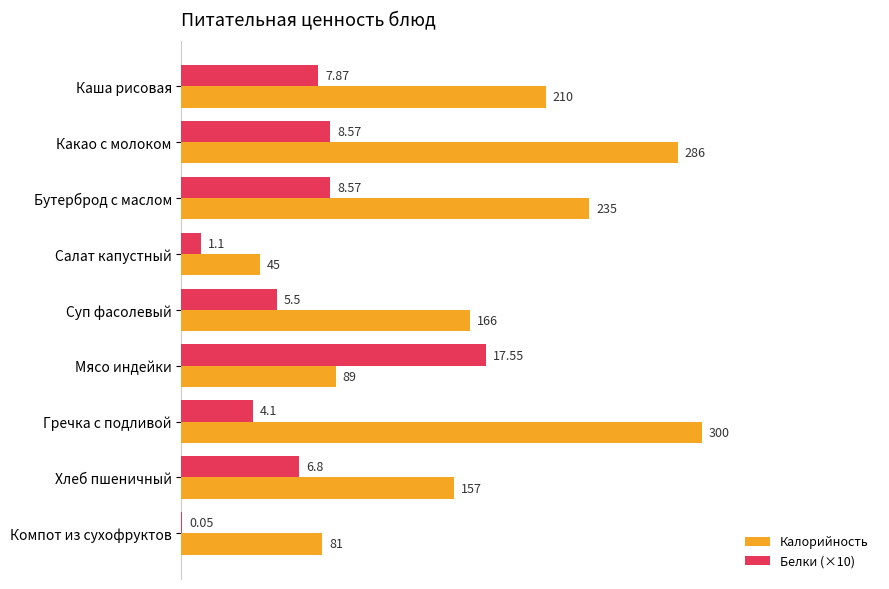

At which label is Калорийность closest to 172?

Суп фасолевый